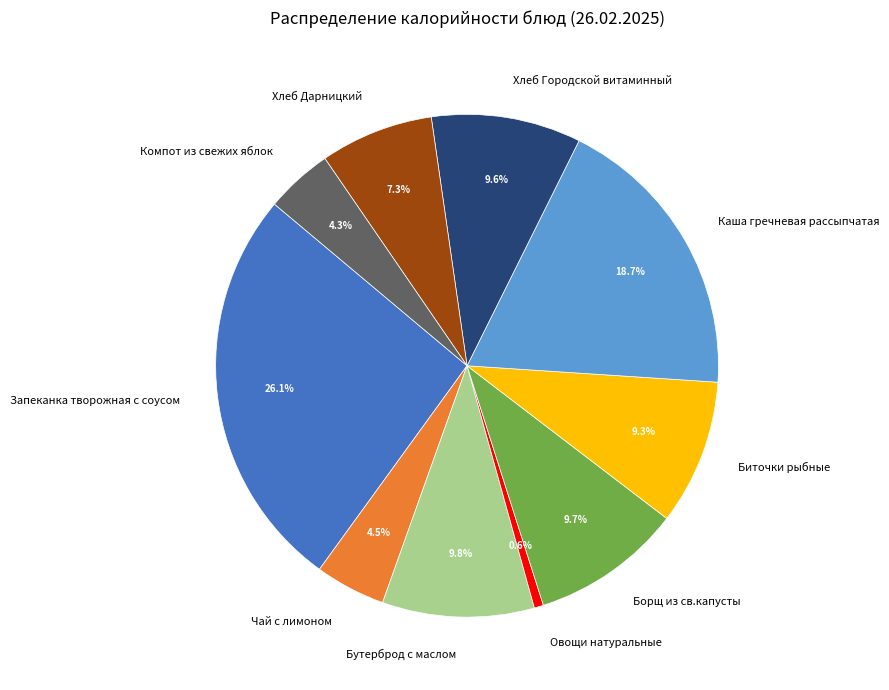

Combined, do Борщ из св.капусты and Овощи натуральные account for over 50%?

No